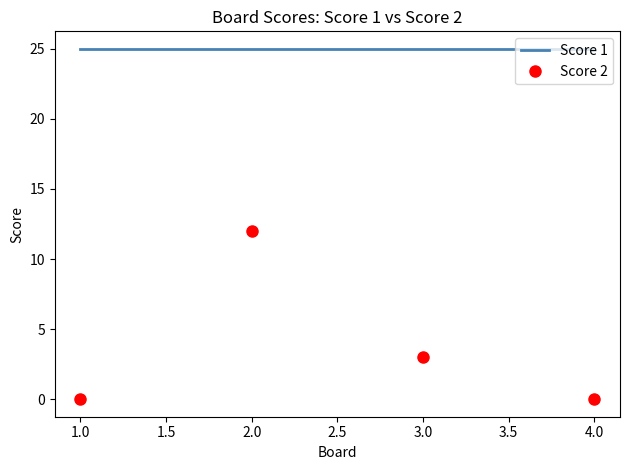

What is the average value of the Score 2 series?

4